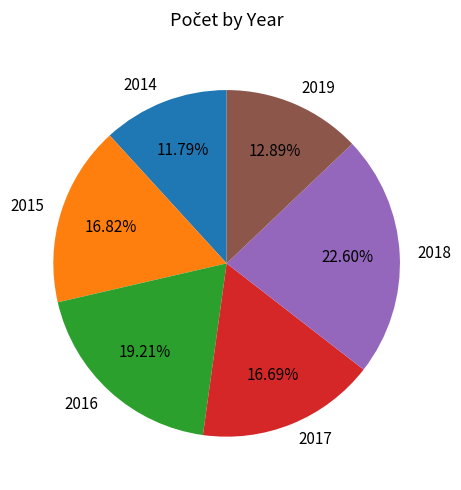

What portion of the pie excludes 2018?

77.4%